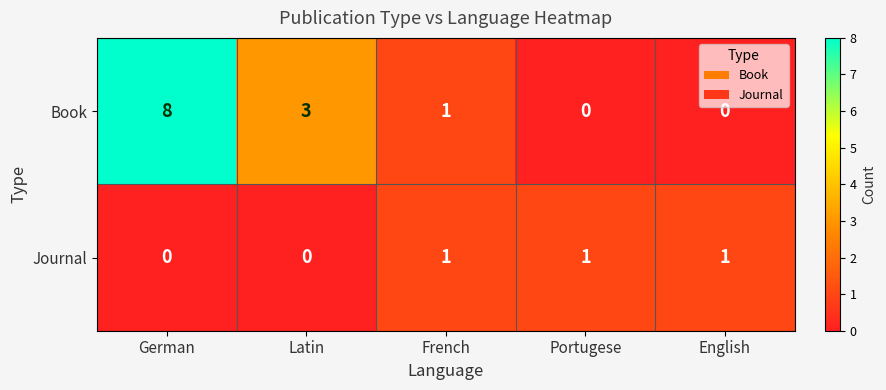

What is the sum of the Book values at Latin and French?

4